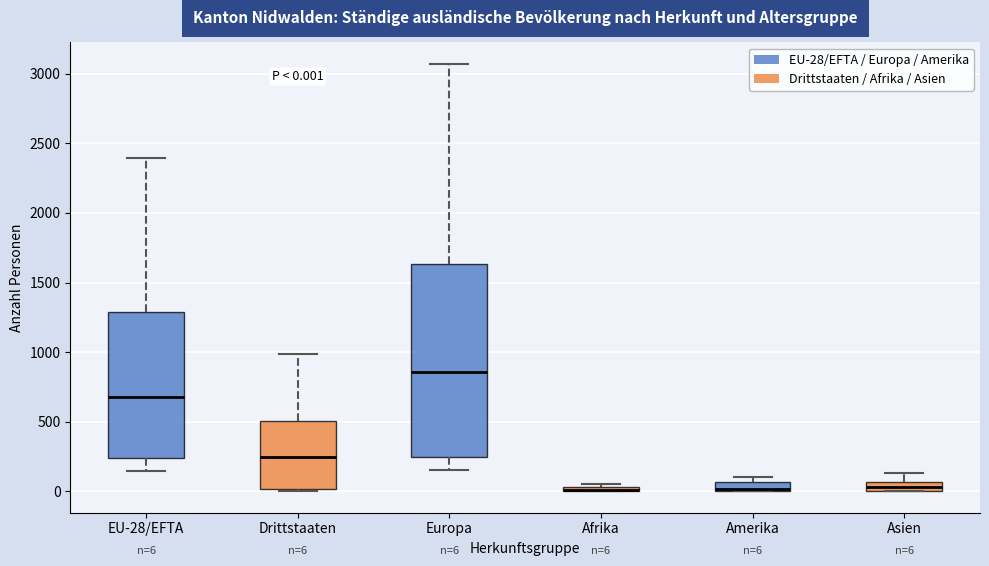

Which box is the tallest, from its lower edge to its upper edge?

Europa